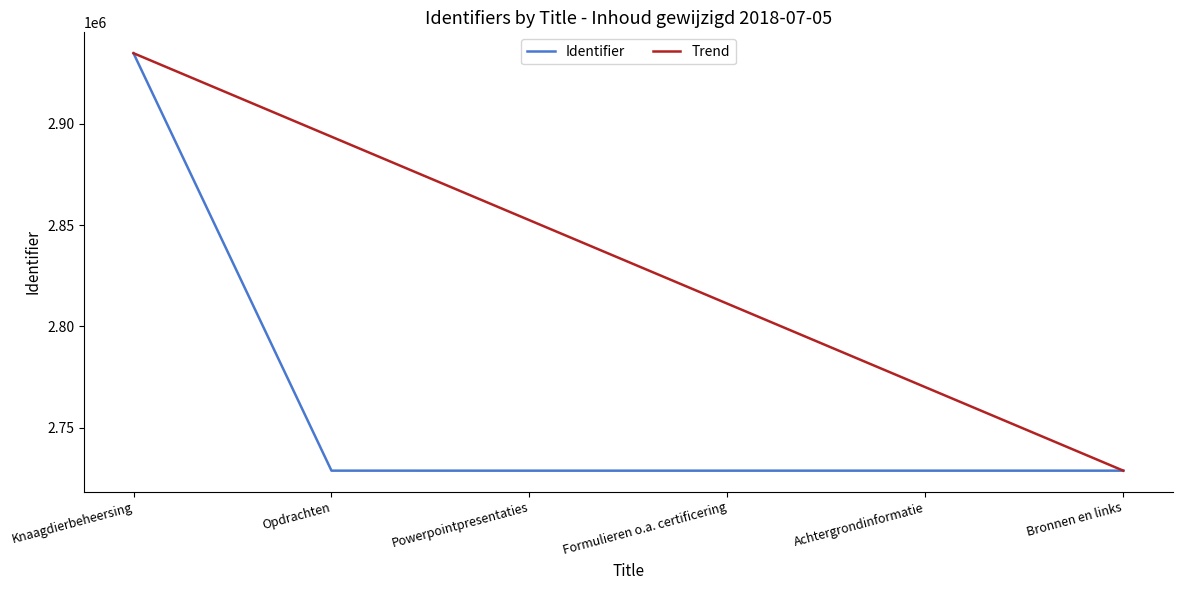

Between Knaagdierbeheersing and Opdrachten, which series saw the biggest shift?

Identifier